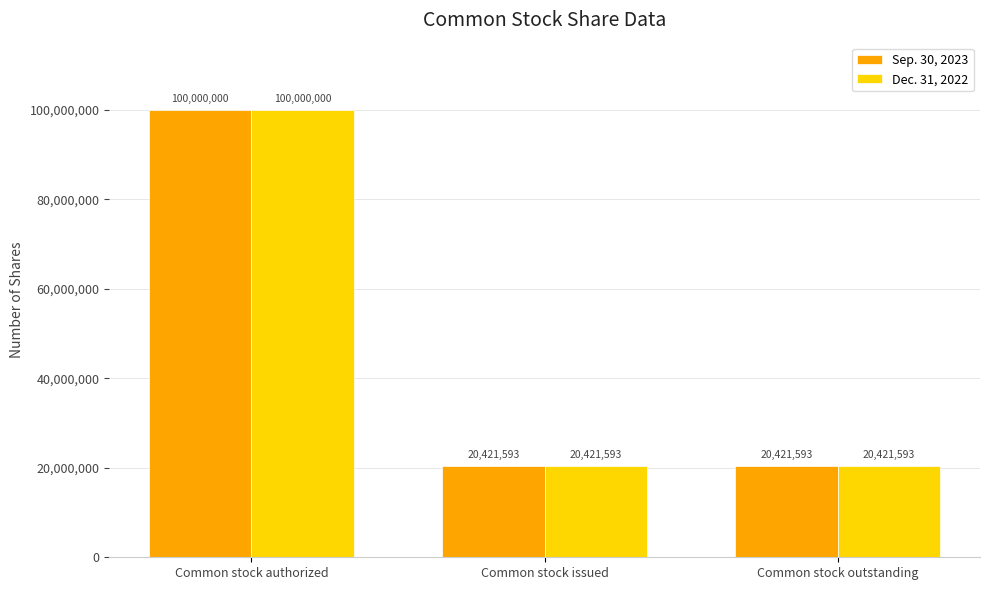

The value of Sep. 30, 2023 at Common stock authorized is 100000000. True or false?

True